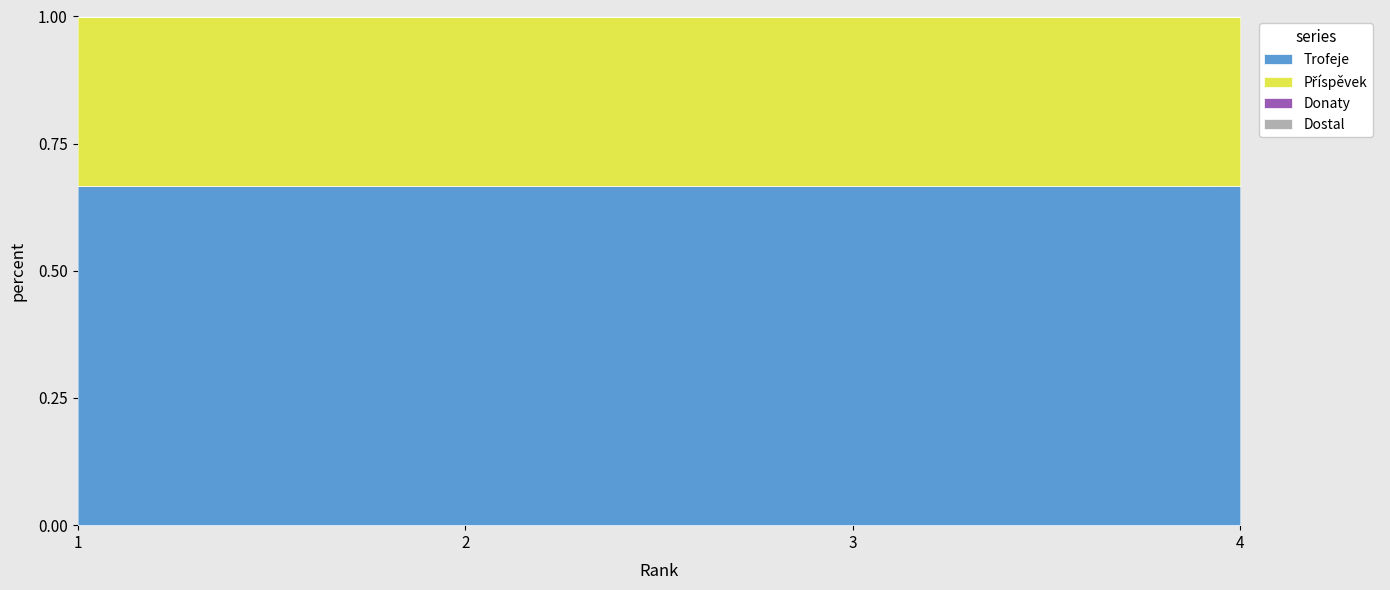

Rank the series at 4 from lowest to highest value.

Donaty, Dostal, Příspěvek, Trofeje